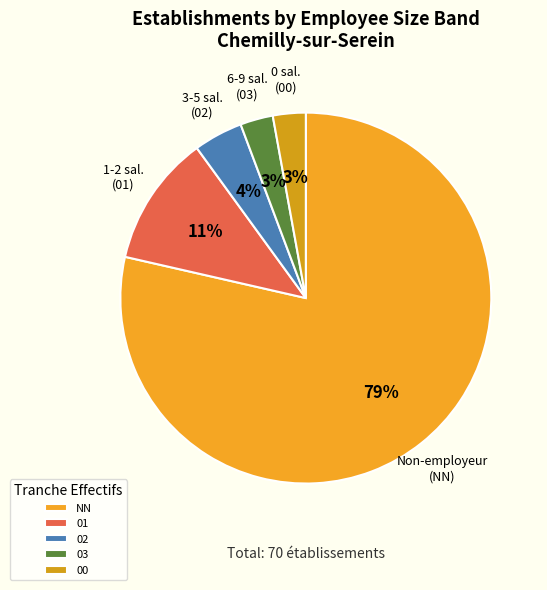

To the nearest percent, what is the average slice percentage?

20%